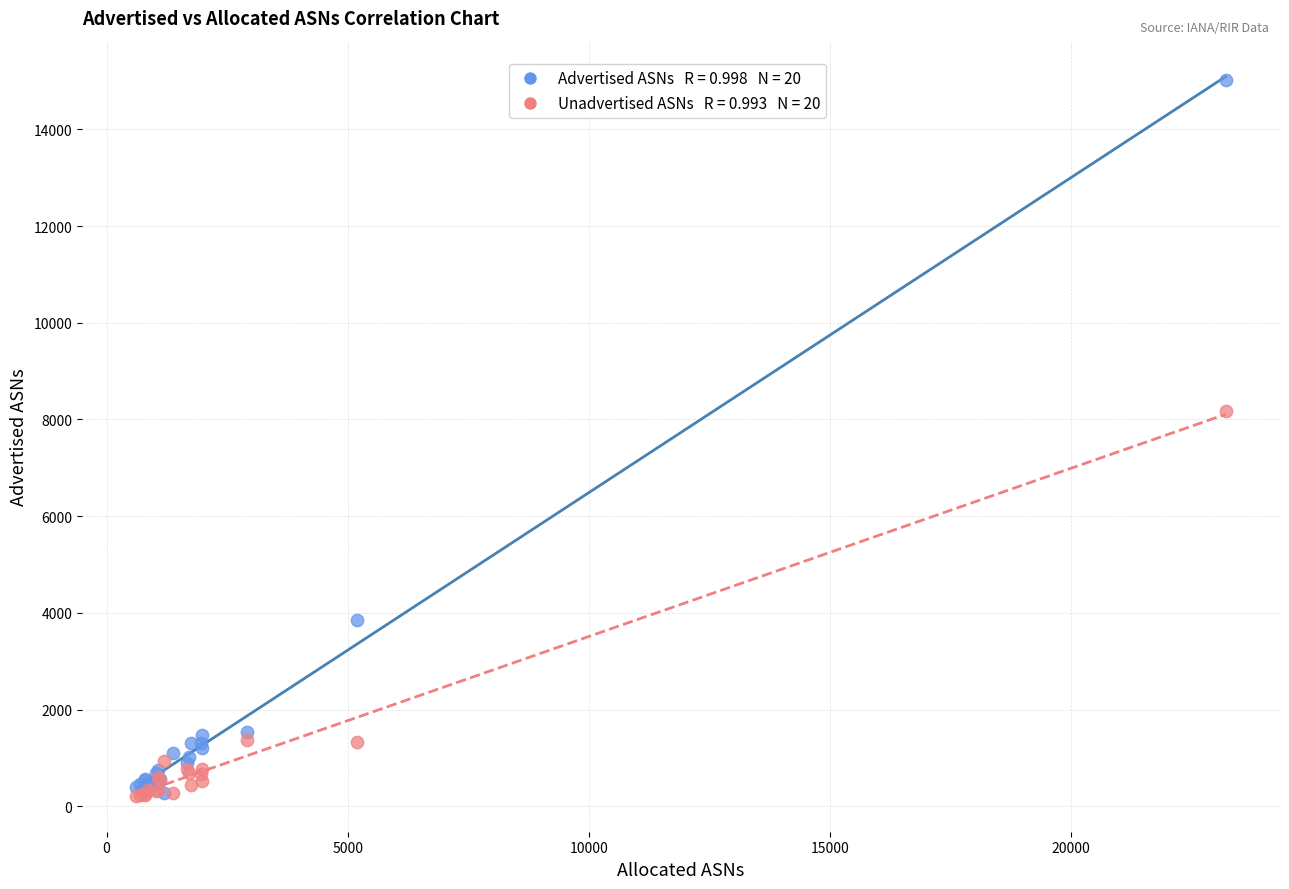

Across all series, what Y value is closest to 7618?

8179